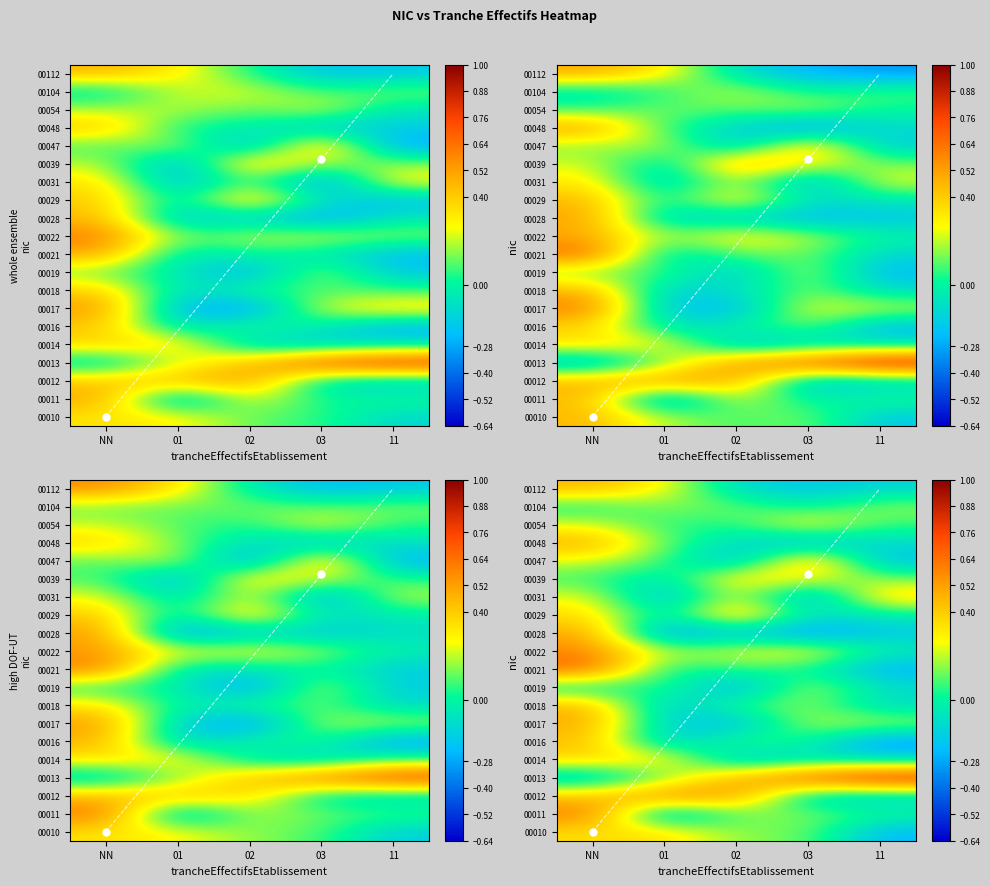

What is the total value across all series at 01?

0.7